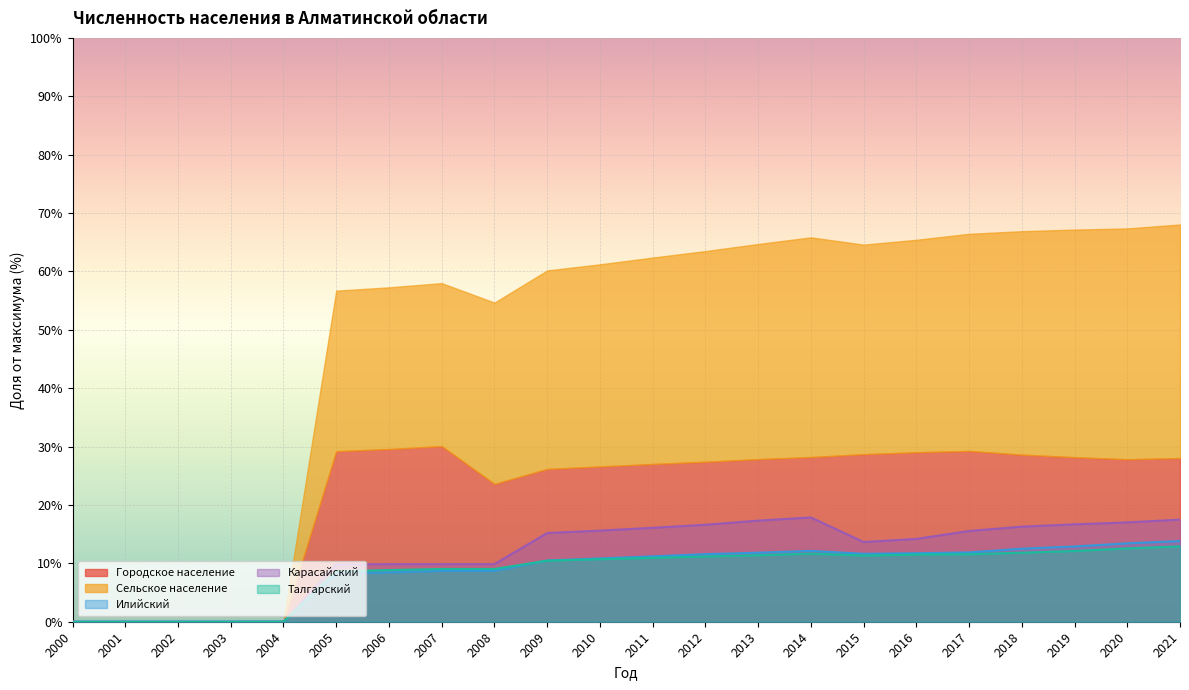

Where is the first local minimum for Сельское население?

2015